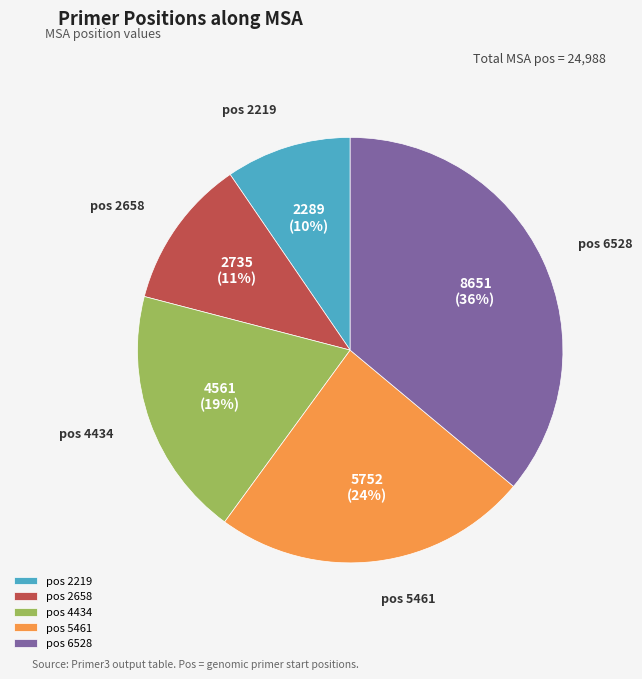

Is it true that pos 4434 is 26% of the pie?

False